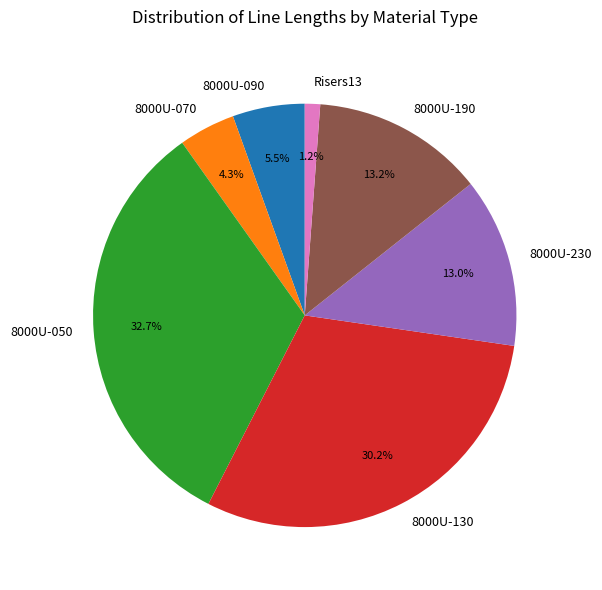

Which slice is the largest?

8000U-050